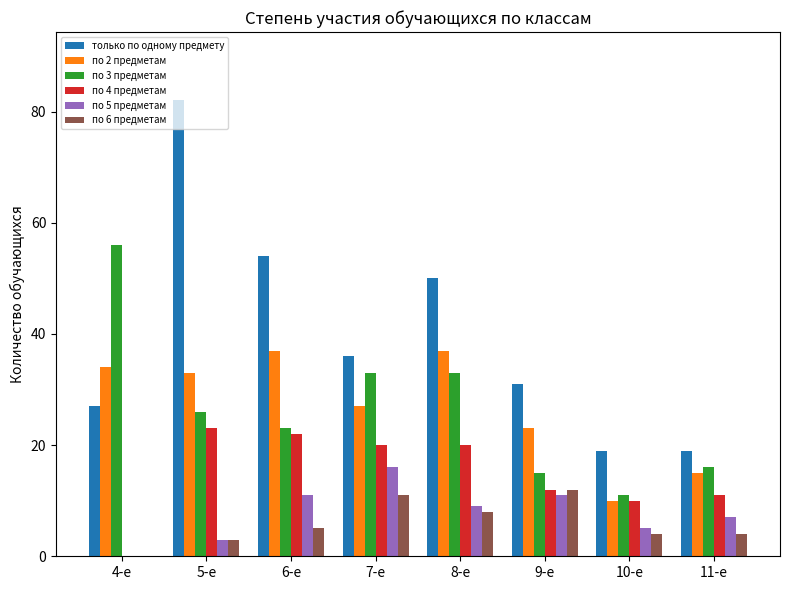

Reading right to left, extract all data points from this chart.

только по одному предмету: 19	19	31	50	36	54	82	27
по 2 предметам: 15	10	23	37	27	37	33	34
по 3 предметам: 16	11	15	33	33	23	26	56
по 4 предметам: 11	10	12	20	20	22	23	0
по 5 предметам: 7	5	11	9	16	11	3	0
по 6 предметам: 4	4	12	8	11	5	3	0